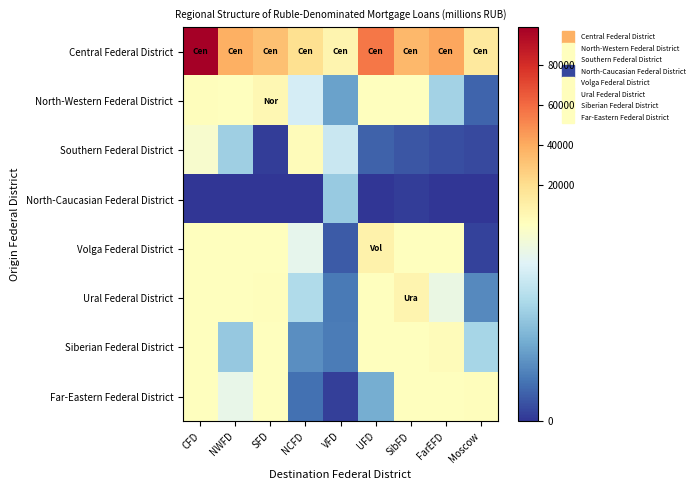

At how many categories does at least one series exceed 61784?

1